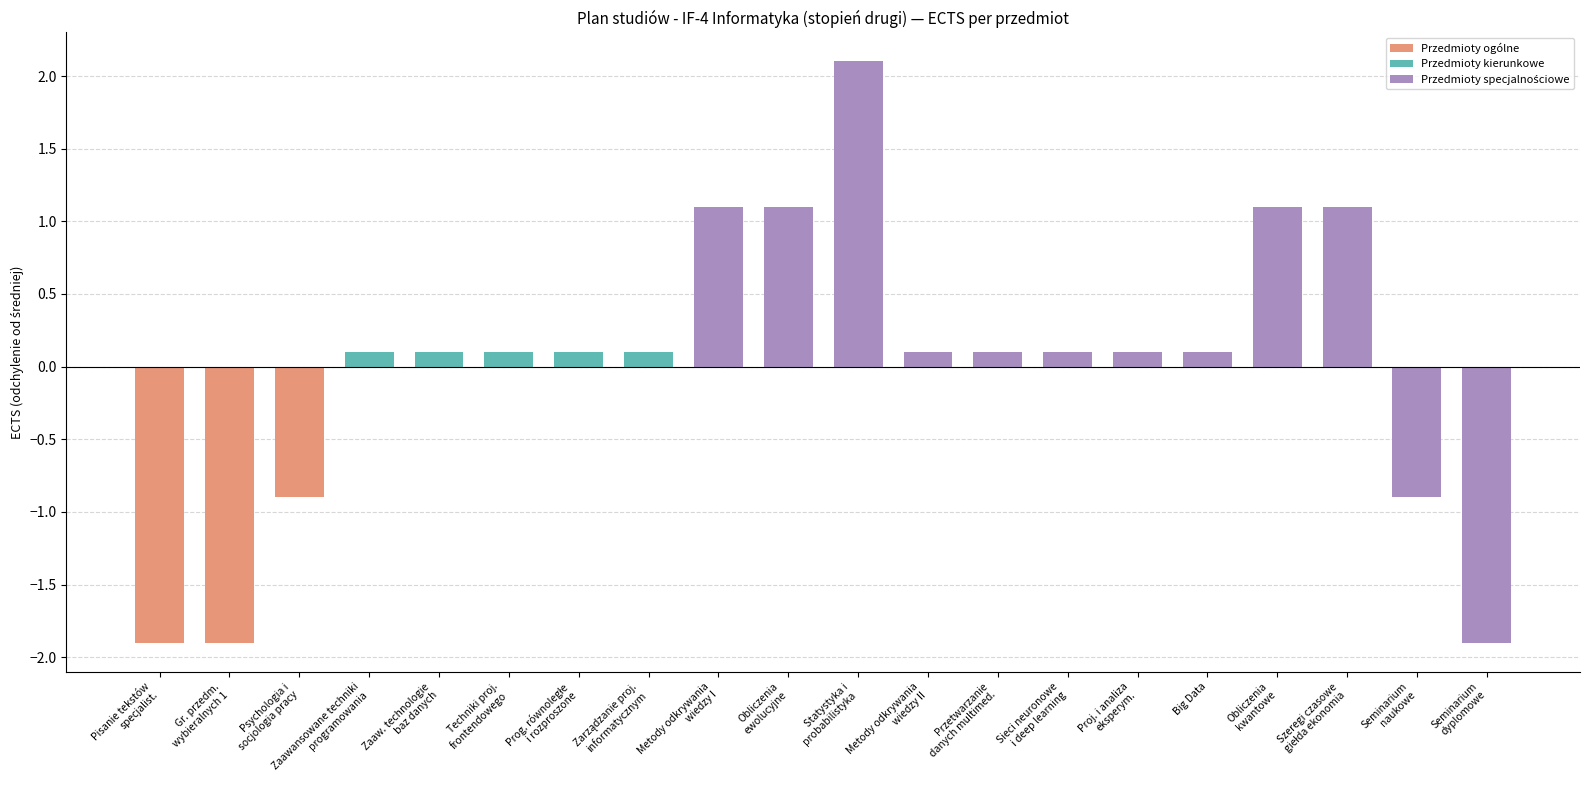

Does the chart contain any negative values?

Yes